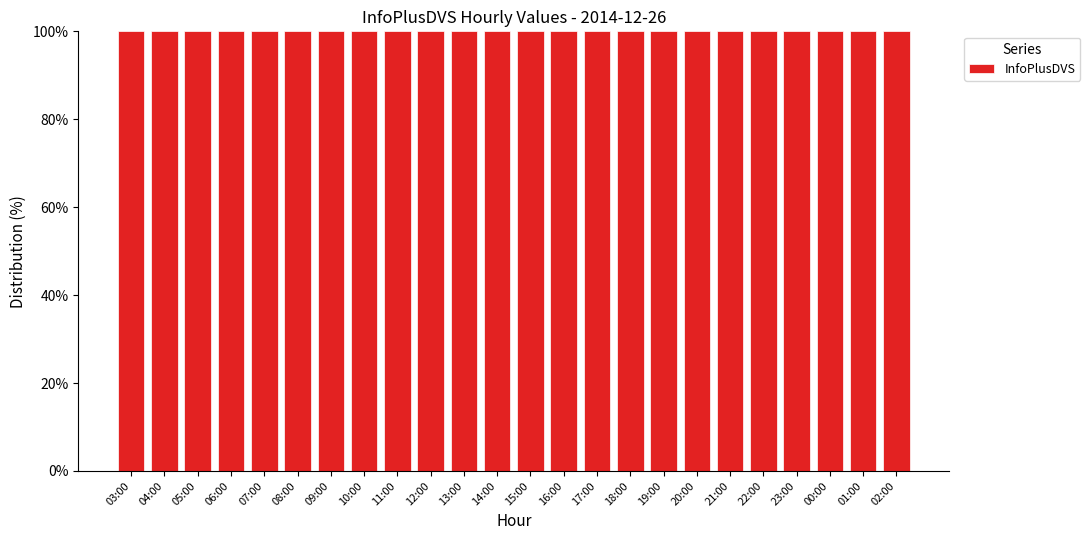

What is the label of the 22nd bar from the right?

05:00